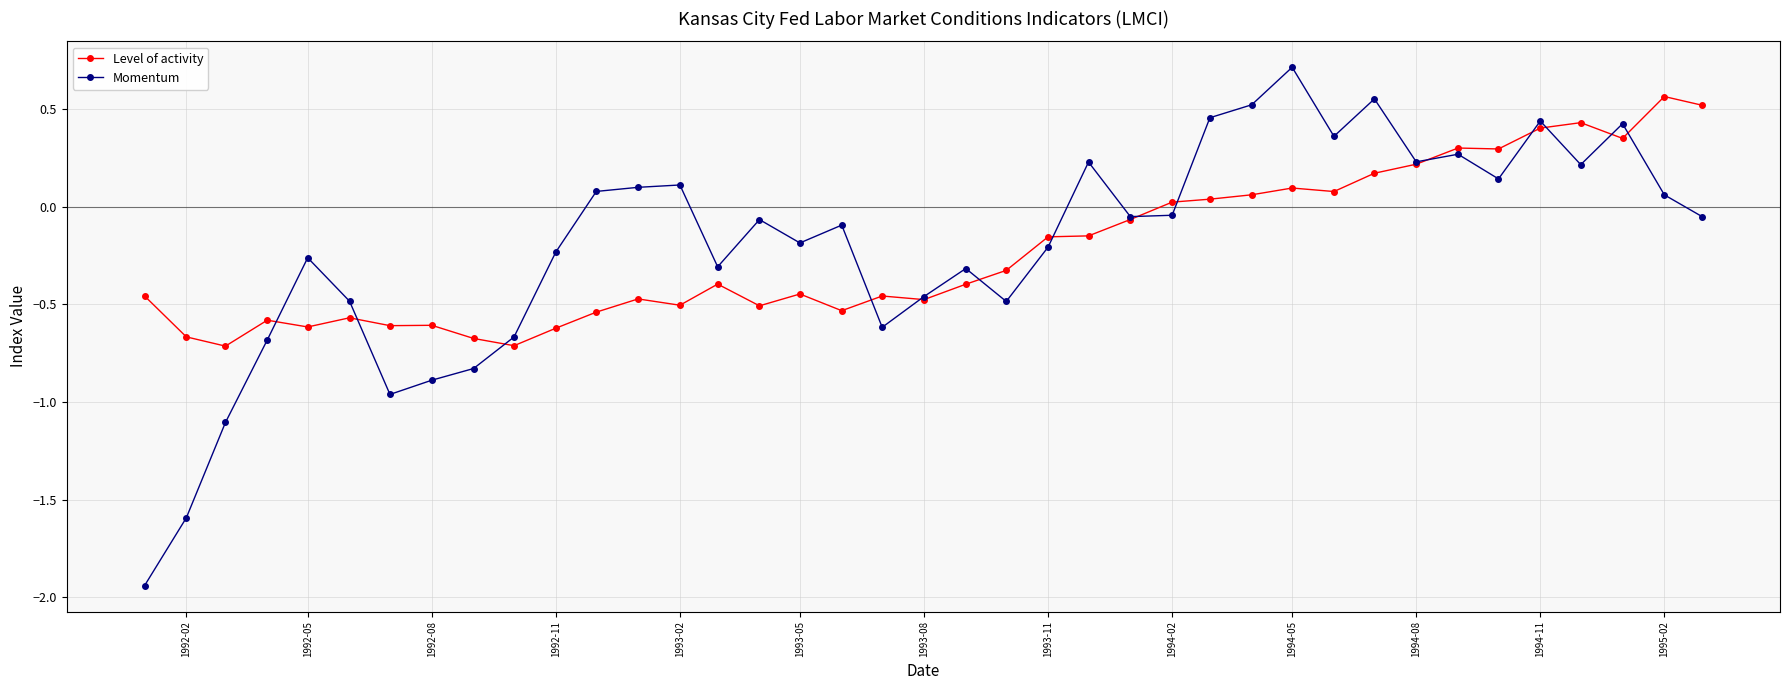

List the series in order of their overall mean, lowest first.

Level of activity, Momentum